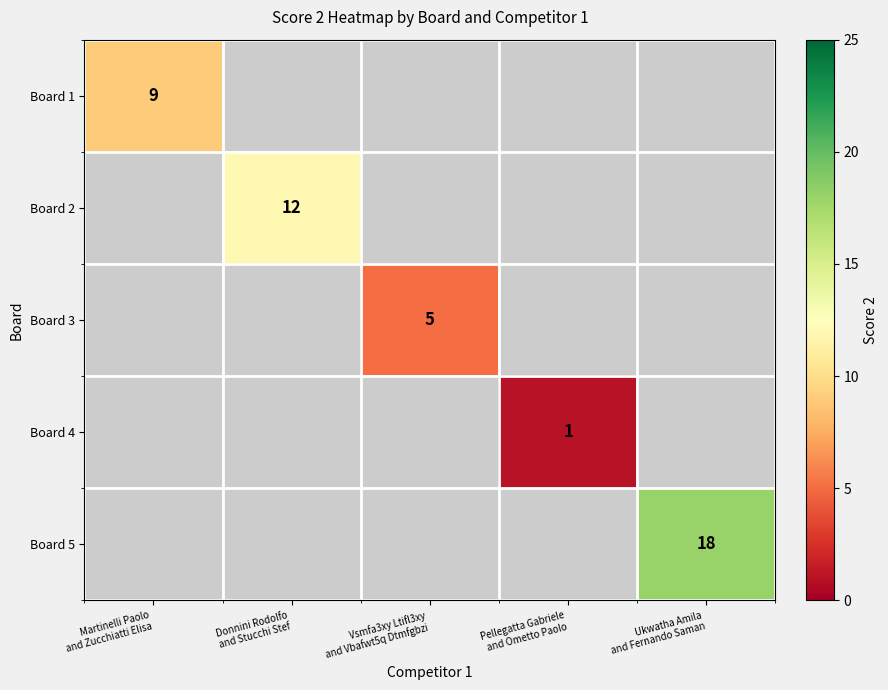

True or false: Board 3 has a value of 5.0 at Vsmfa3xy Ltifl3xy and Vbafwt5q Dtmfgbzi.

True